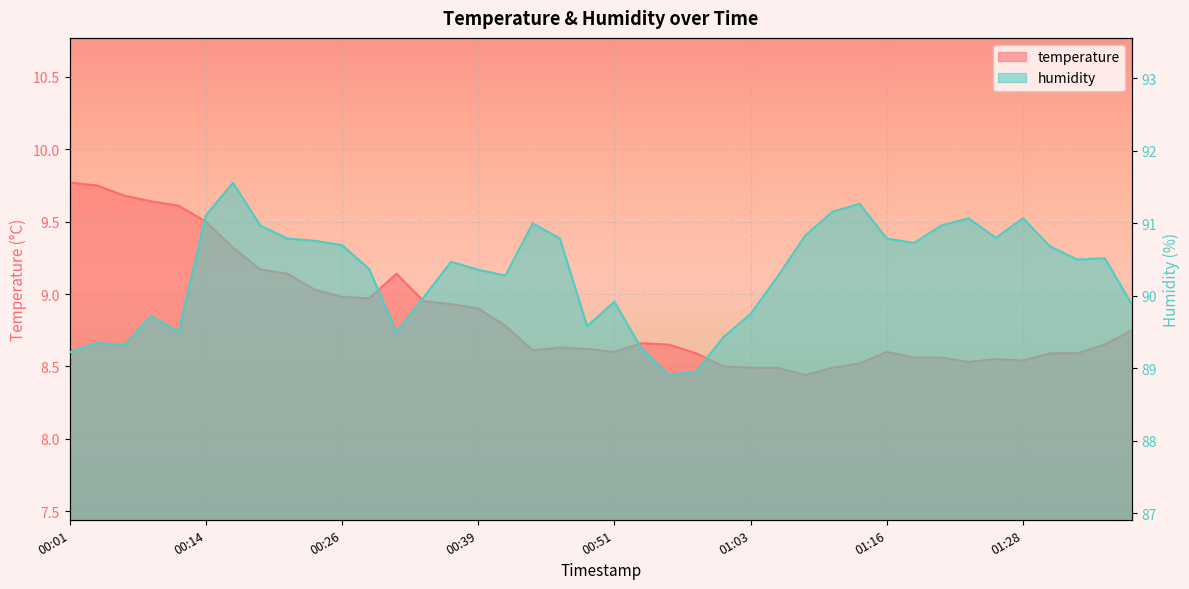

Which series has the largest total across all categories?

humidity